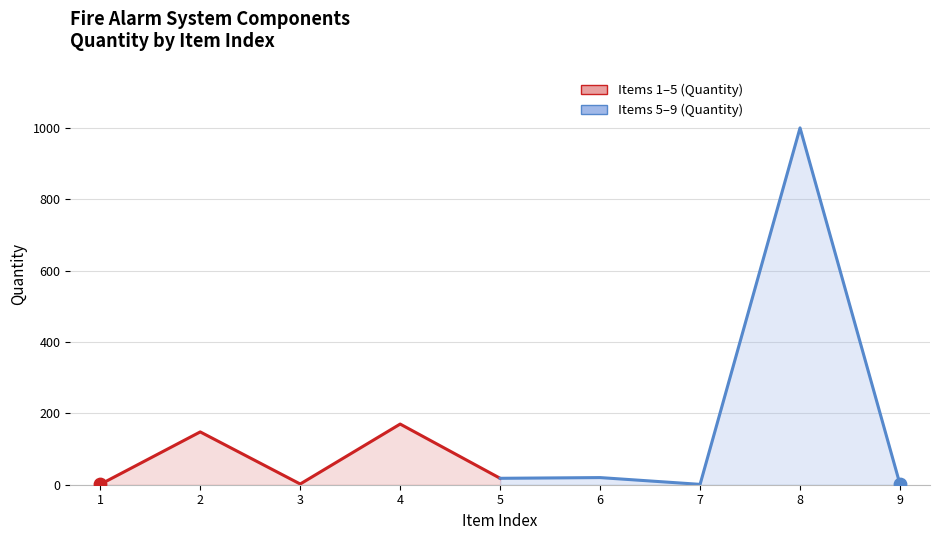

Which series has the widest spread of Y values?

Items 5–9 (Quantity)